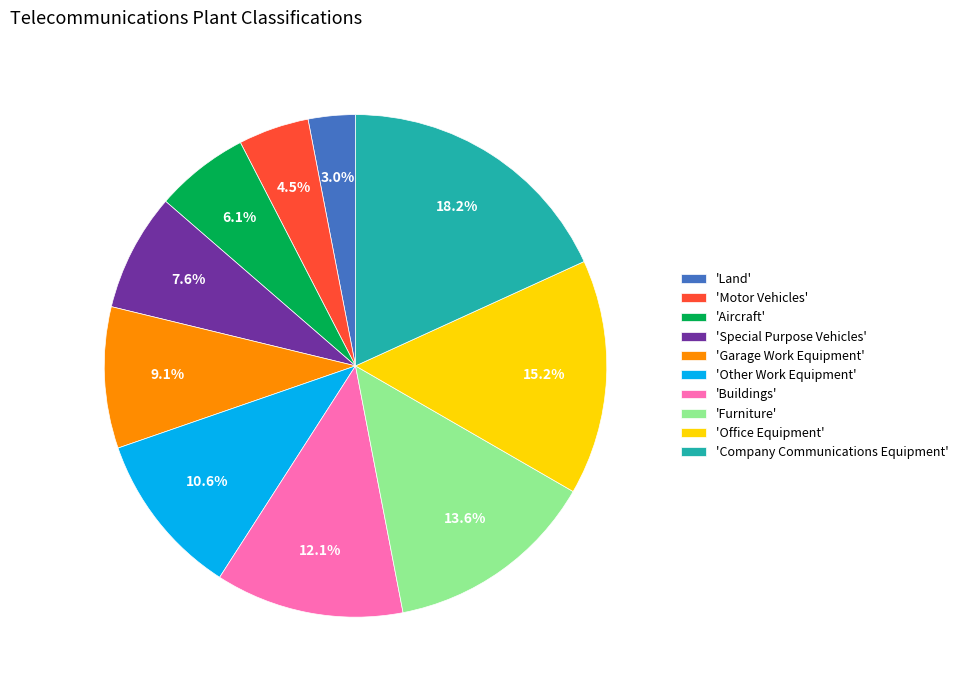

To the nearest percent, what is the difference between the largest and smallest slice percentages?

15%